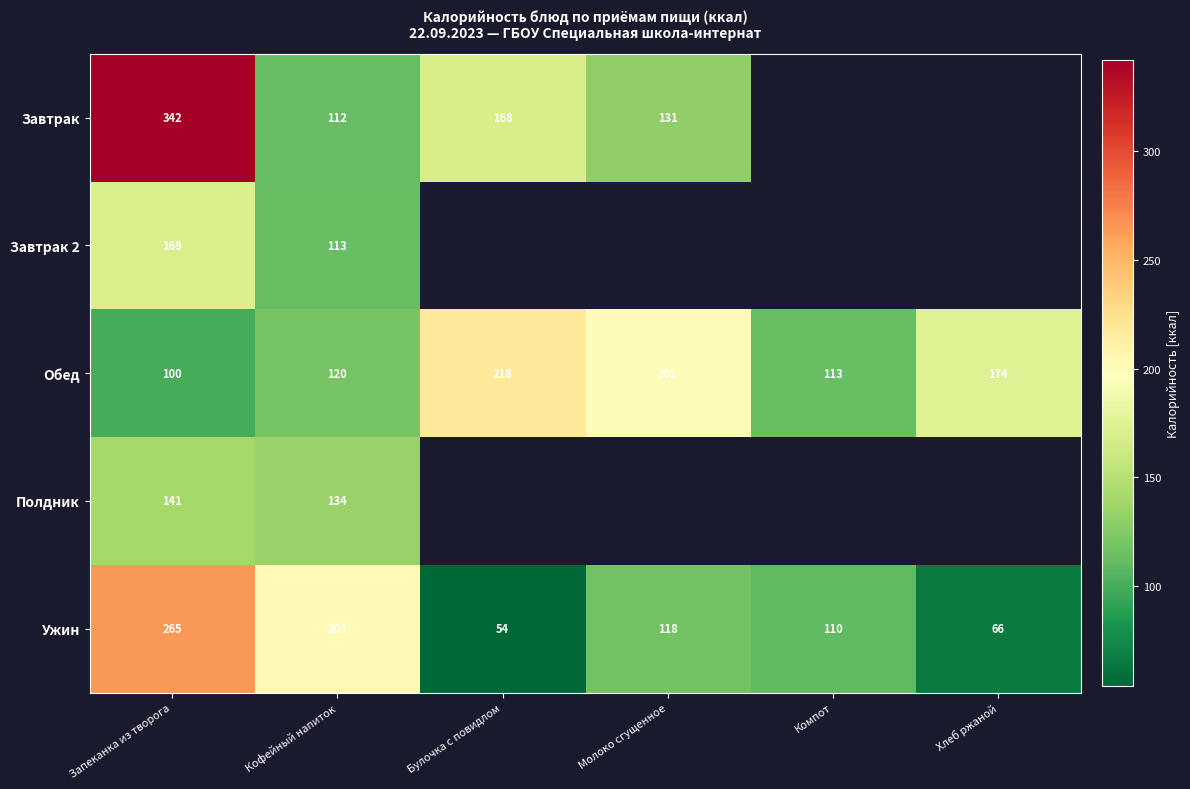

Is the value of Полдник at Запеканка из творога greater than the value of Завтрак at Запеканка из творога?

No